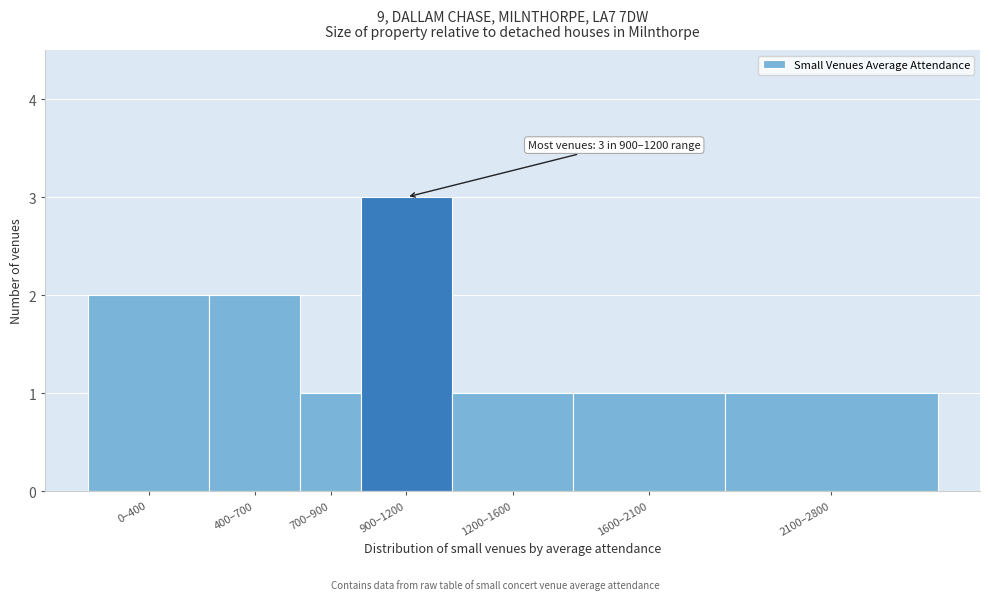

Reading left to right, what are all the values shown in this chart?

0–400=2	400–700=2	700–900=1	900–1200=3	1200–1600=1	1600–2100=1	2100–2800=1